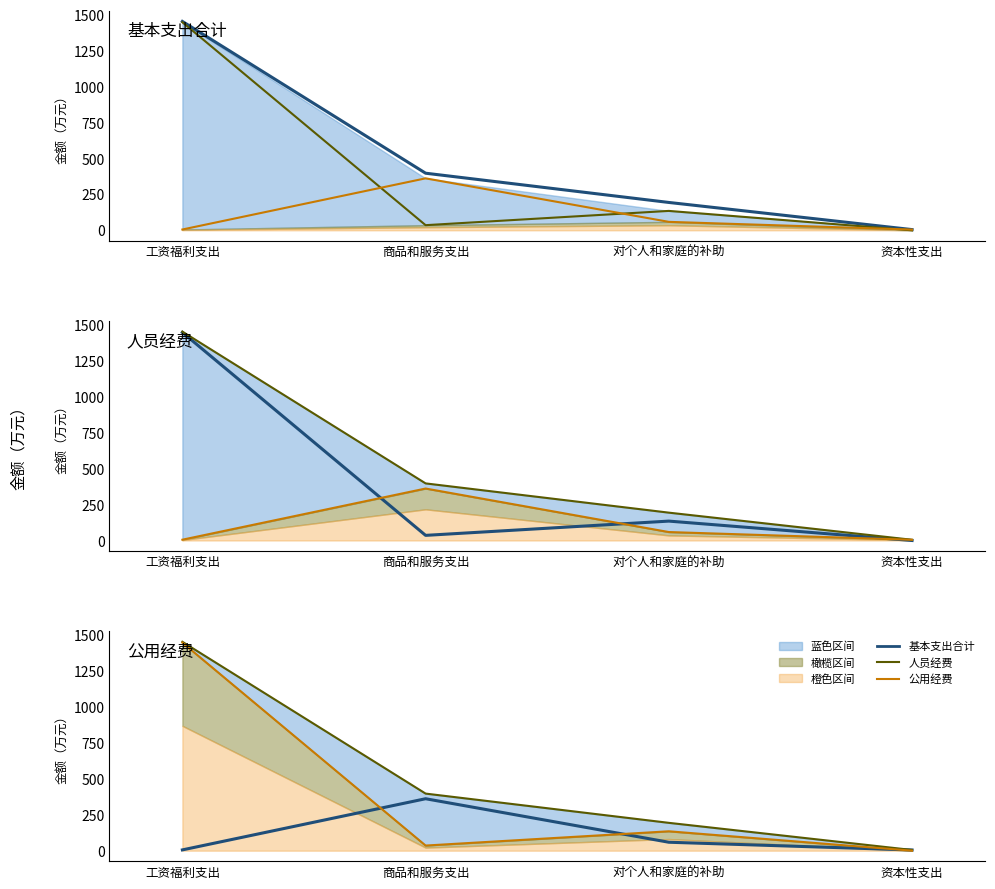

Is the value of 公用经费 at 工资福利支出 greater than the value of 基本支出合计 at 商品和服务支出?

No